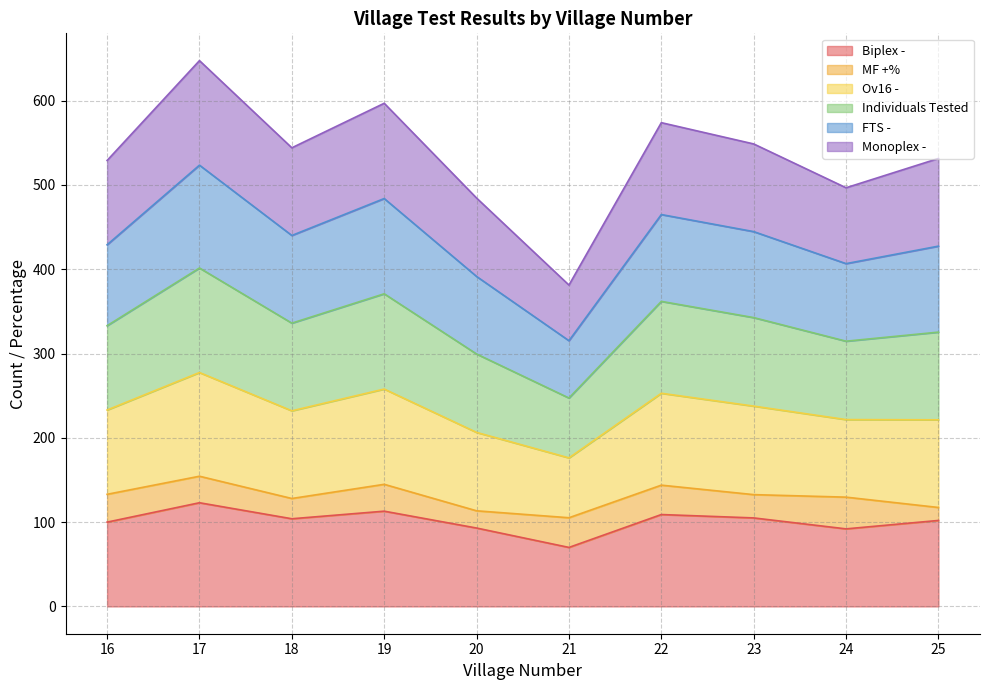

At which label does Biplex - reach its minimum?

21